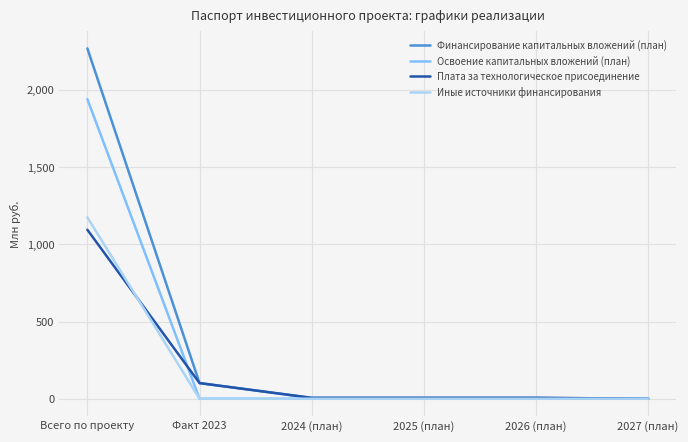

Between Всего по проекту and 2024 (план), which series saw the biggest shift?

Финансирование капитальных вложений (план)